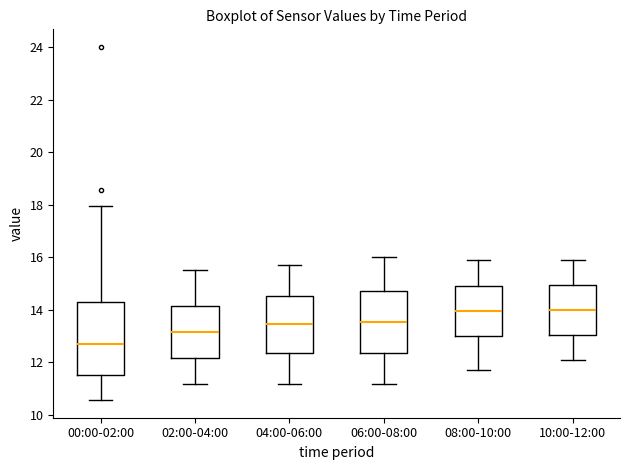

Comparing the boxes themselves (not the whiskers), which one is the tallest?

00:00-02:00